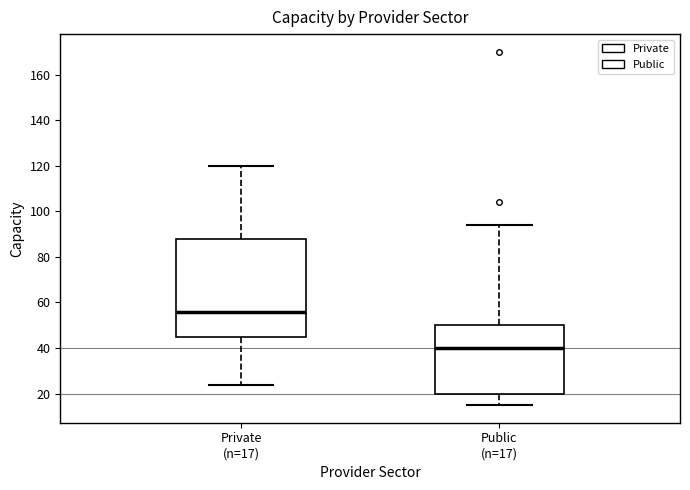

Which box has the highest median line?

Private (n=17)